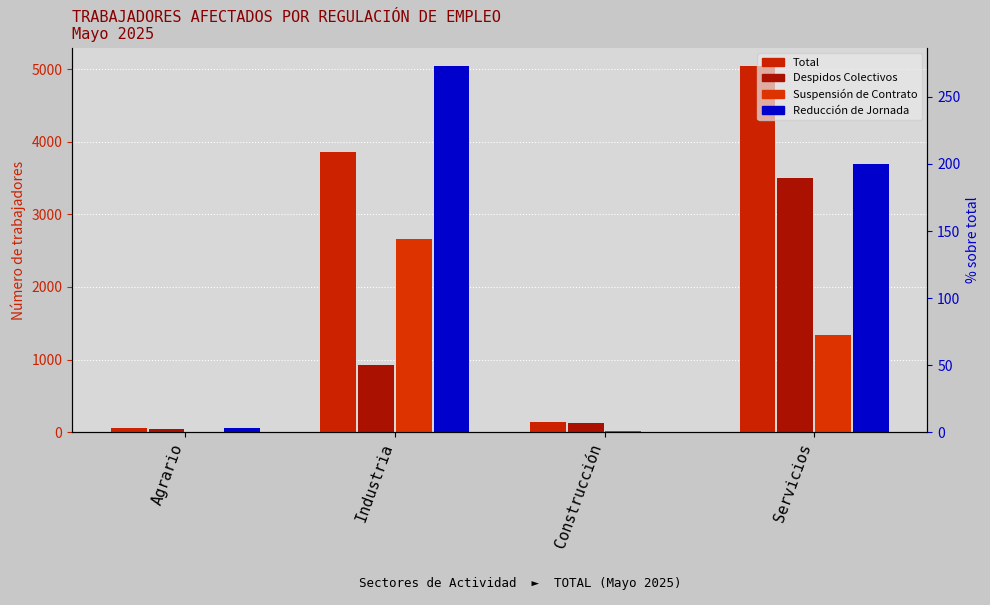

How many data points does each series have?

4